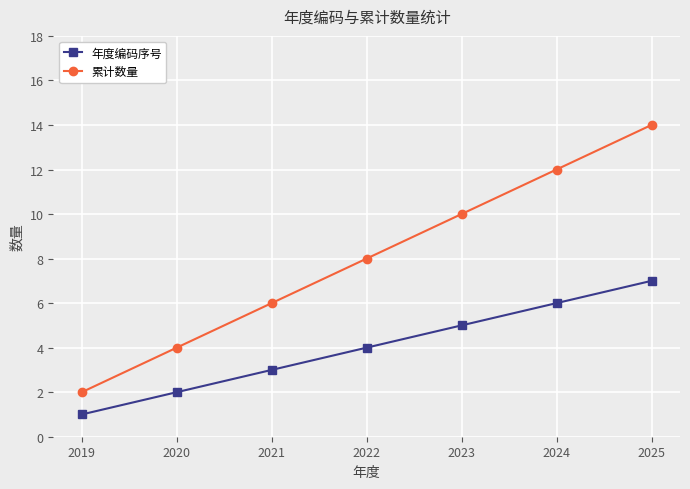

The 年度编码序号 series shows 6 at 2024. True or false?

True